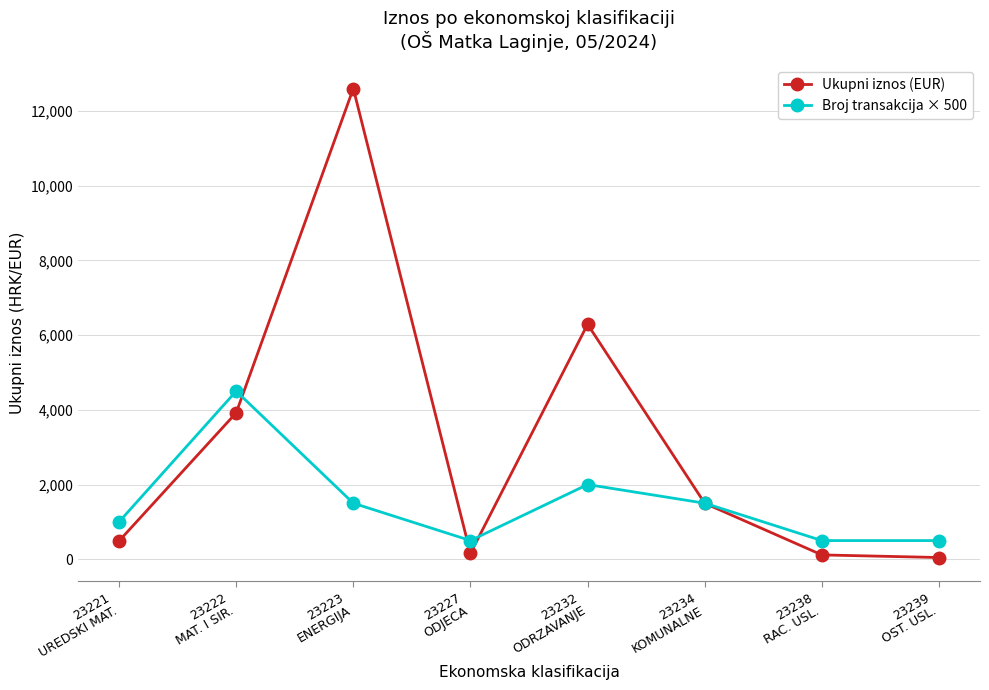

At how many categories does at least one series exceed 3554?

3